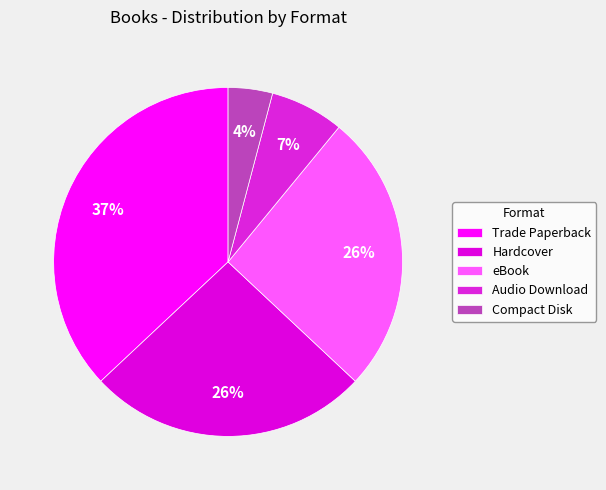

To the nearest percent, what is the difference between the Hardcover and Trade Paperback slice percentages?

11%